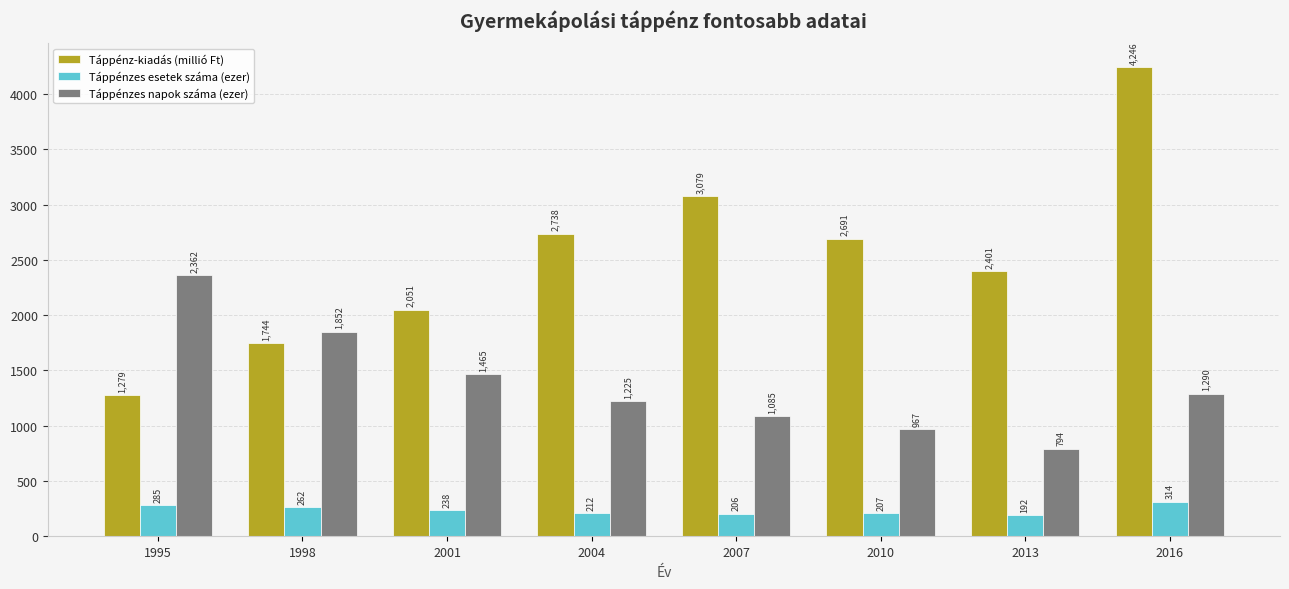

At which label does Táppénzes esetek száma (ezer) first exceed 237?

1995